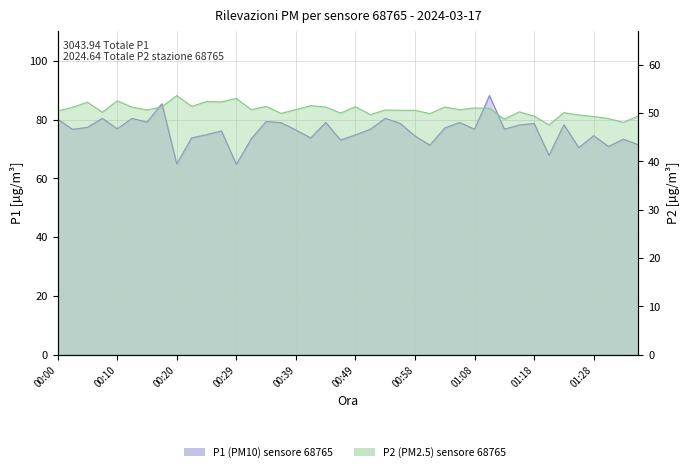

What is the average value of the P1 series?

76.1